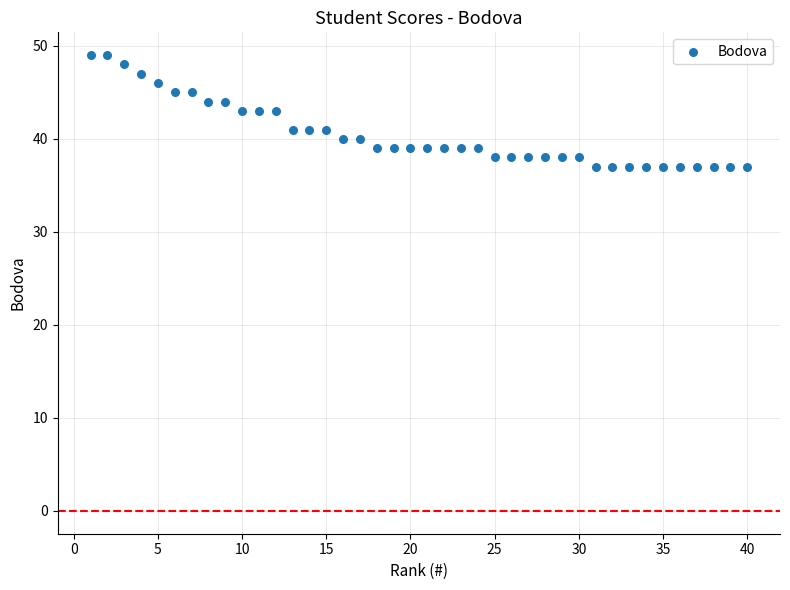

What is the range of X values (max minus min)?

39